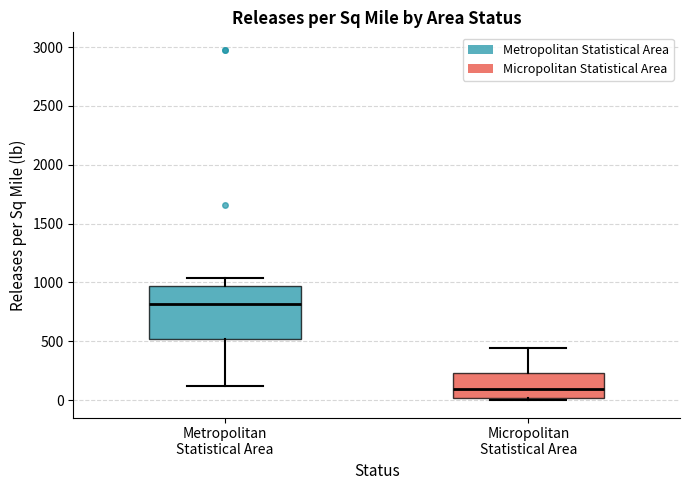

Comparing the boxes themselves (not the whiskers), which one is the tallest?

Metropolitan Statistical Area